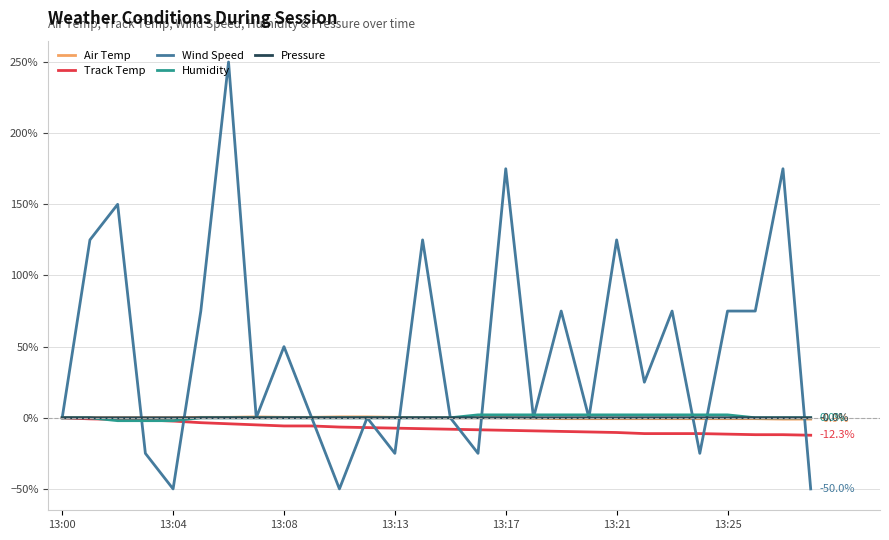

What is the maximum value shown in the chart?

250.0